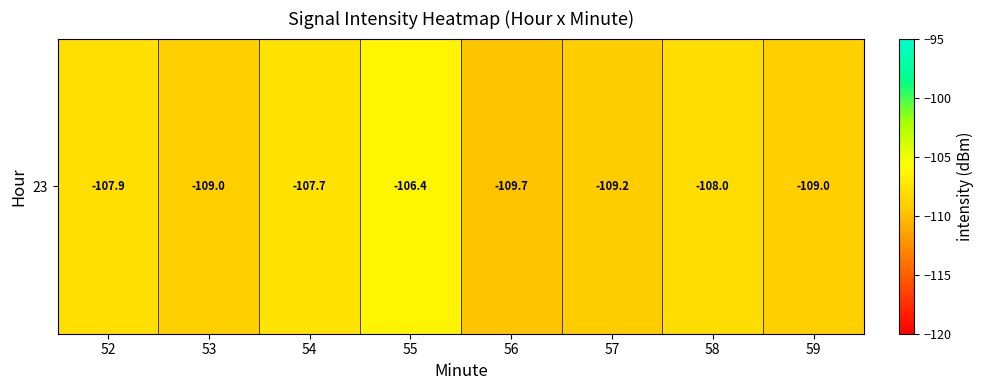

List the labels in order of value, smallest first.

56, 57, 53, 59, 58, 52, 54, 55